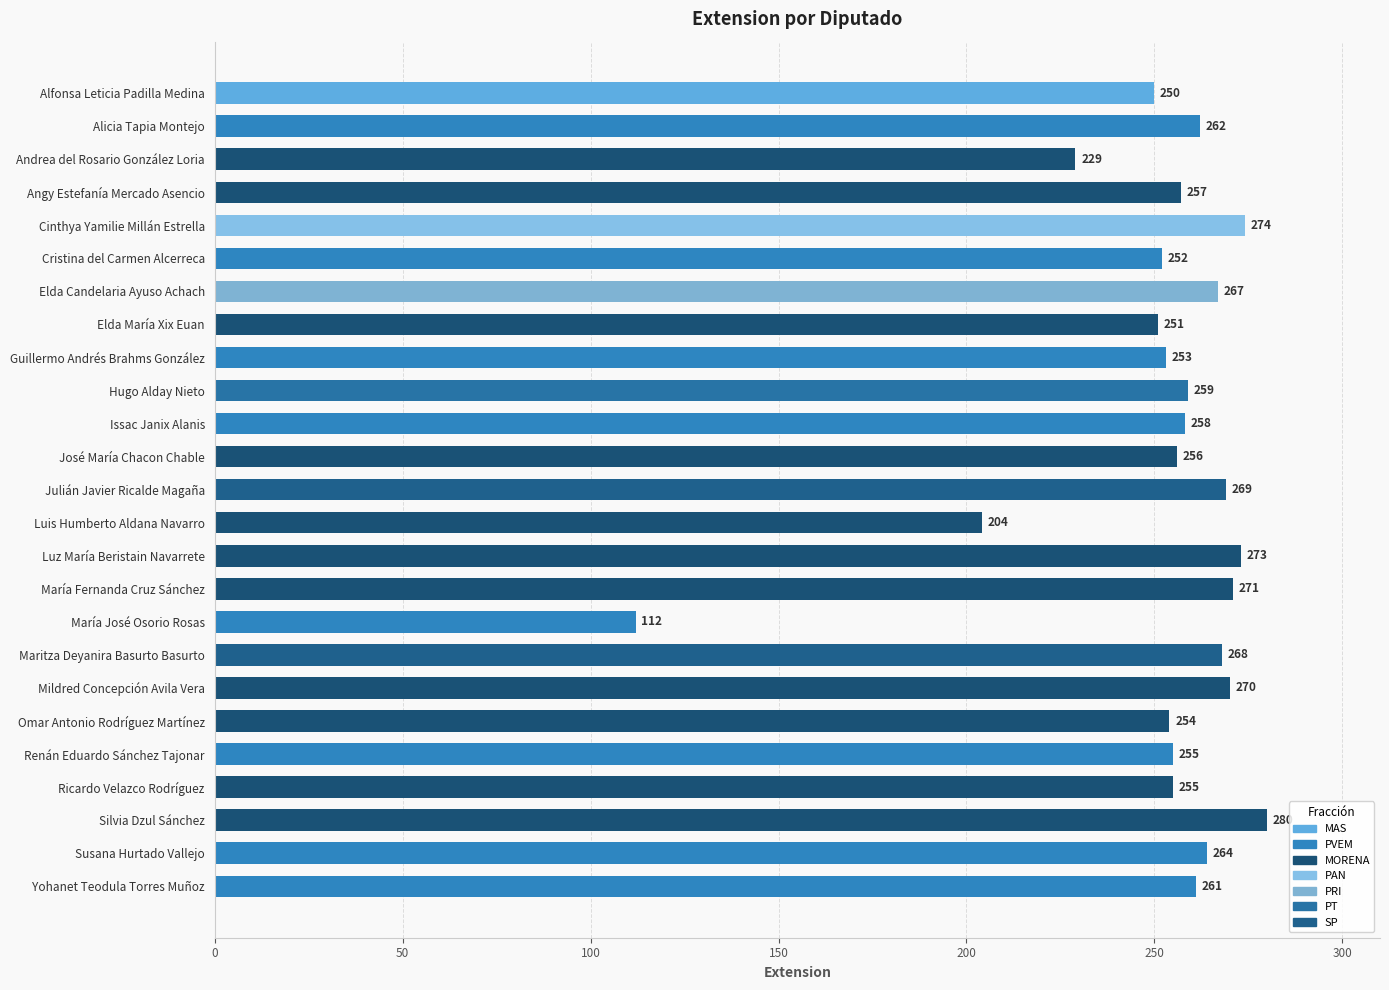

What is the difference between the maximum and minimum values?

168